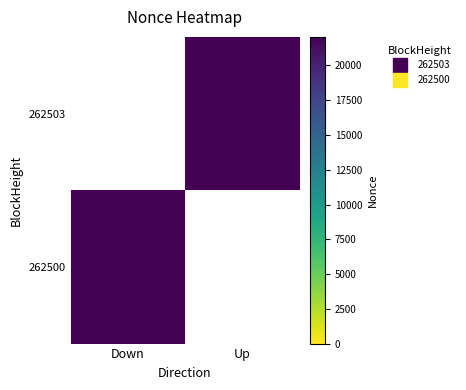

How many categories are shown in the chart?

2